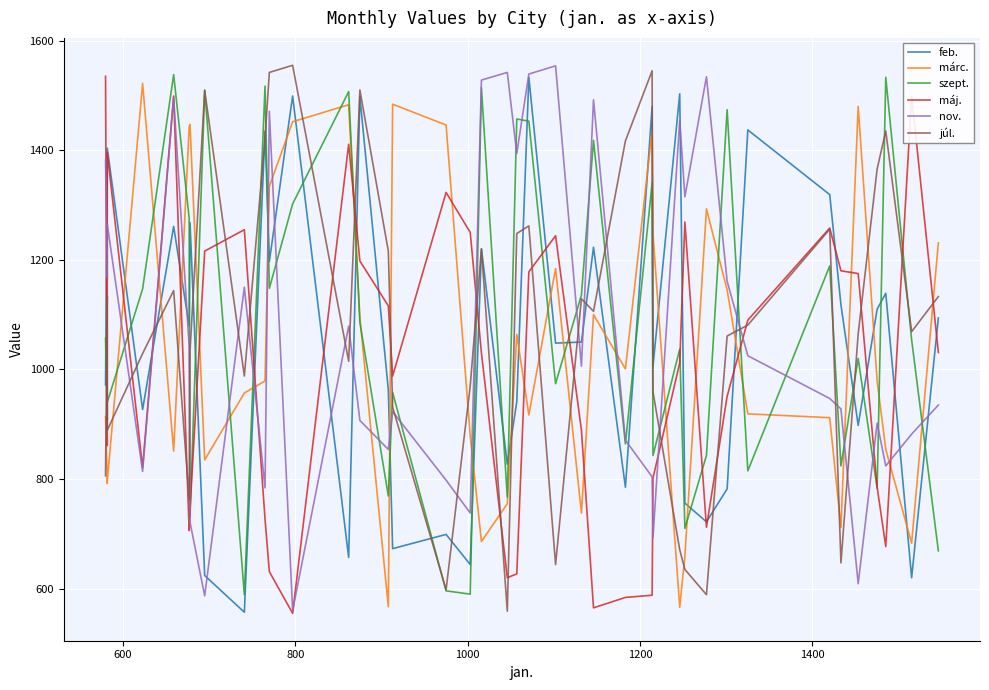

How many lines are shown in the chart?

6